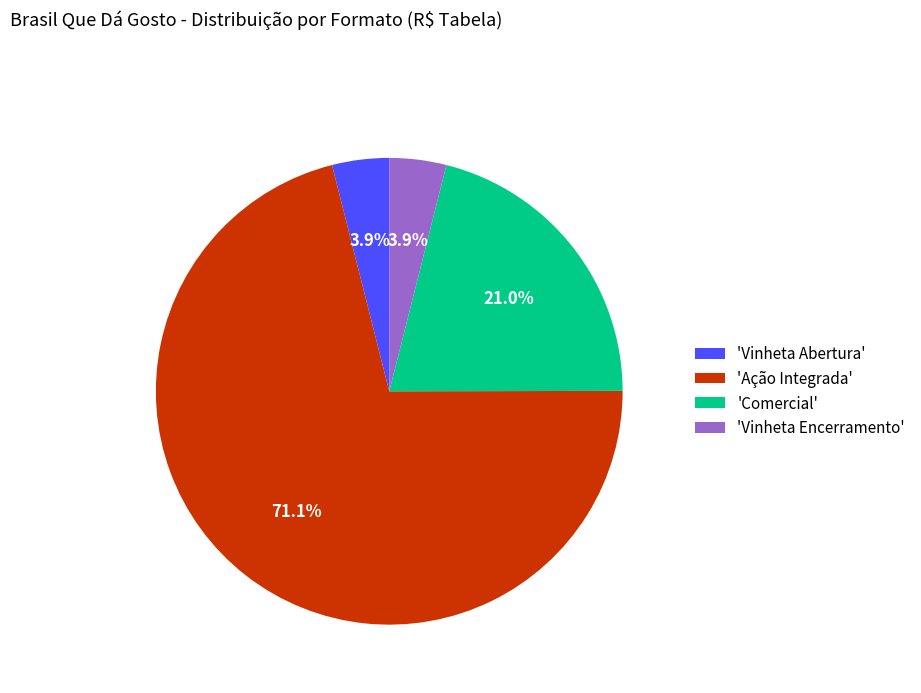

Do 'Comercial' and 'Vinheta Encerramento' together represent more than half of the pie?

No